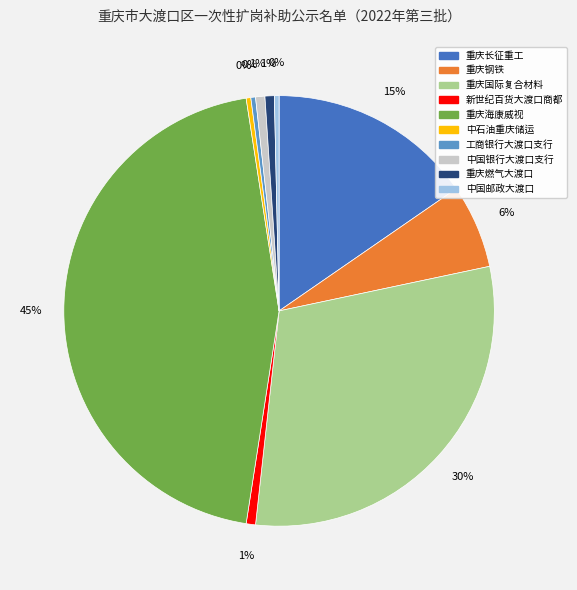

To the nearest percent, what is the average slice percentage?

10%